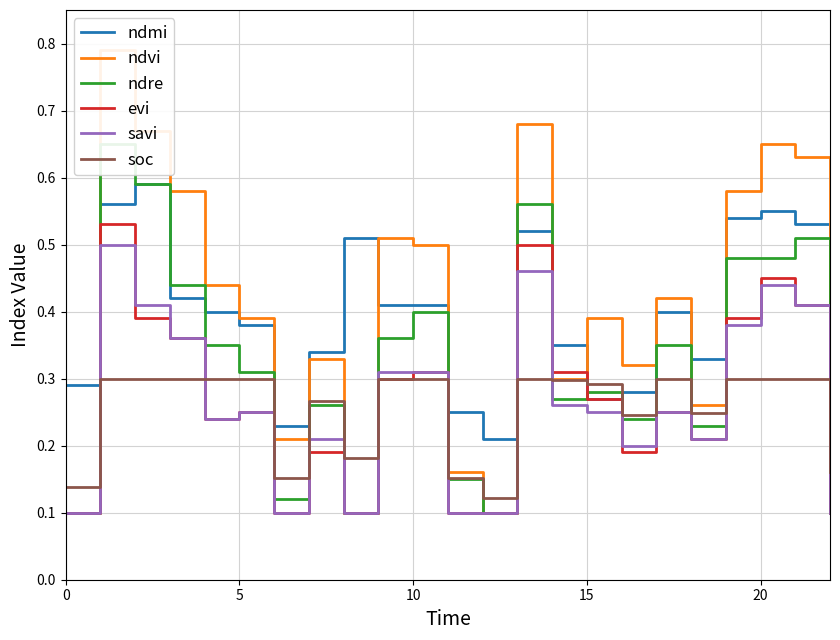

How many lines are shown in the chart?

6